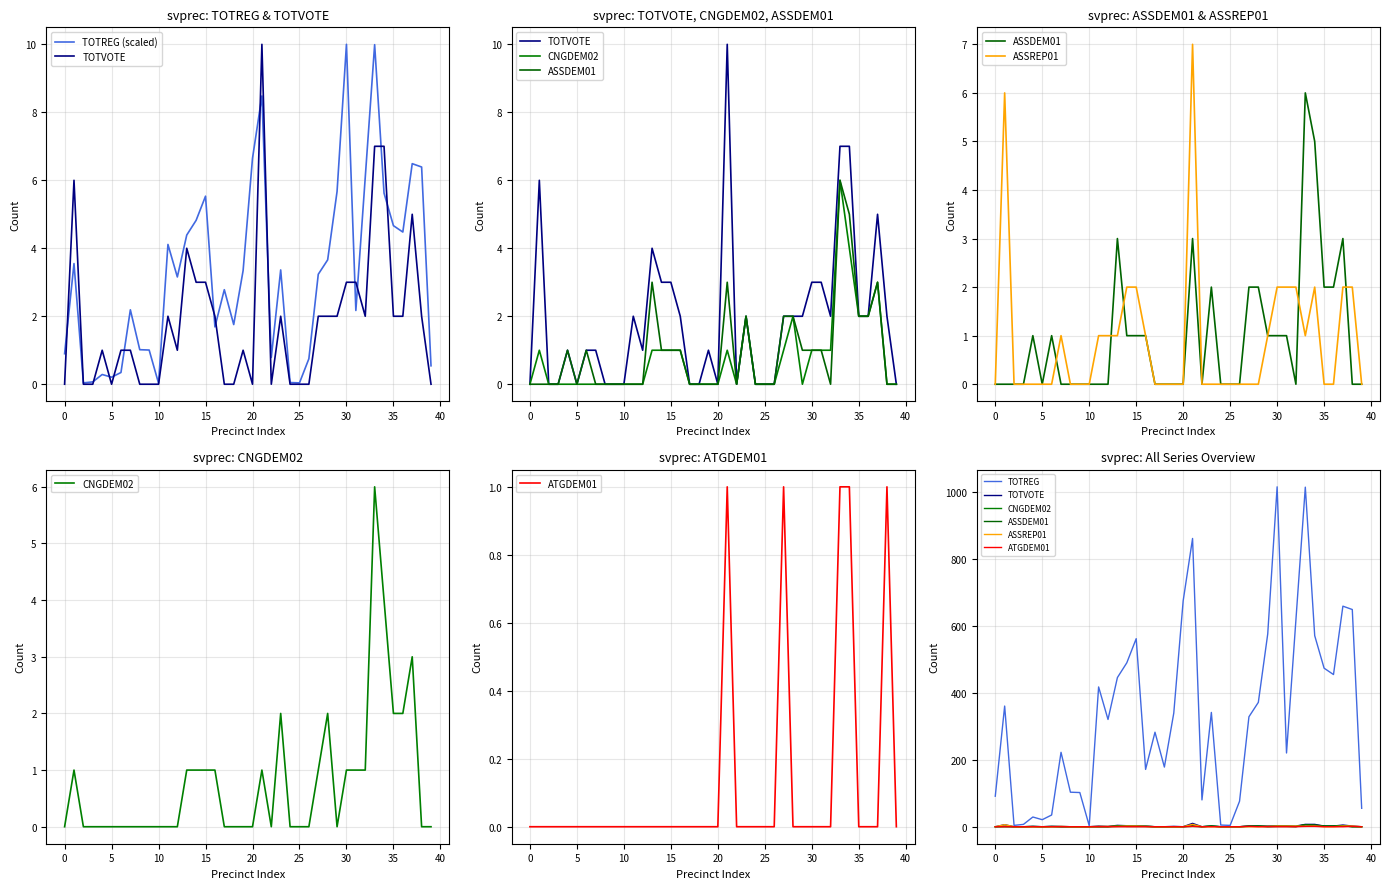

How many interior local peaks does the ATGDEM01 series have?

3